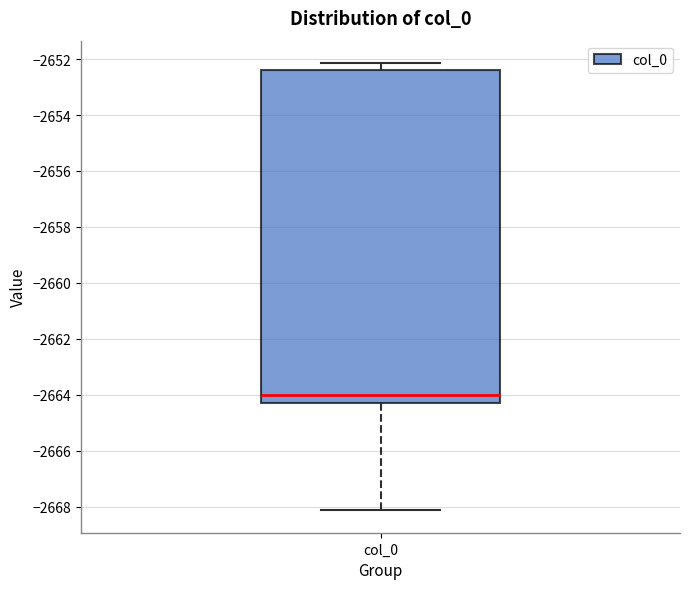

Where is the lower edge of the box for col_0 on the y-axis? The values are not printed on the chart, so give them approximately, as read against the axis.

-2664.4